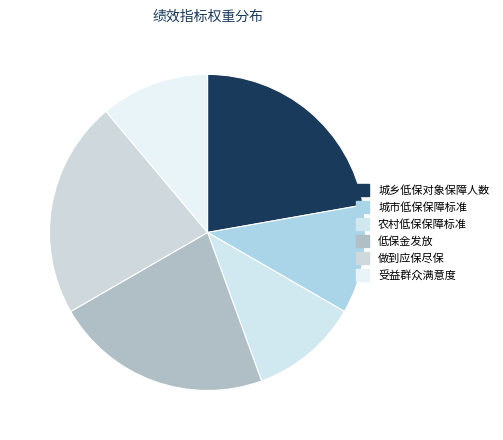

Between 低保金发放 and 农村低保保障标准, which is larger?

低保金发放